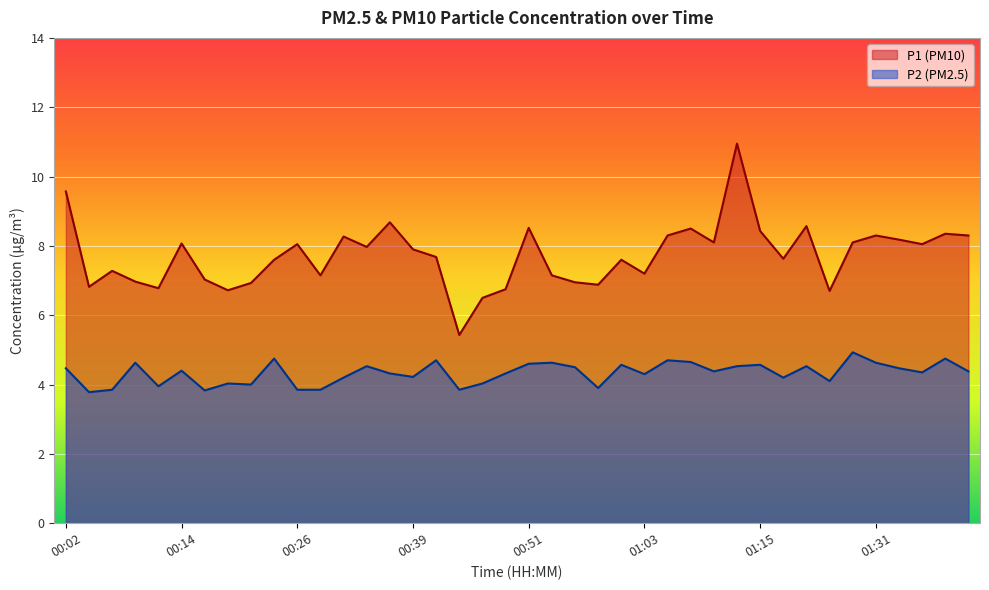

What is the label of the 27th point from the right?

00:34